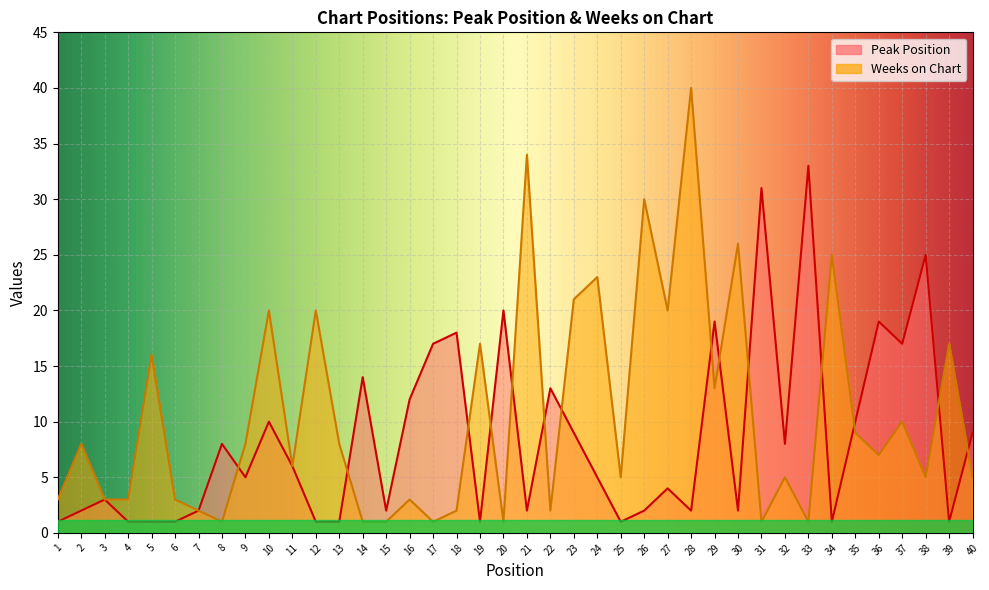

Which category has the highest value in the Peak Position series?

33